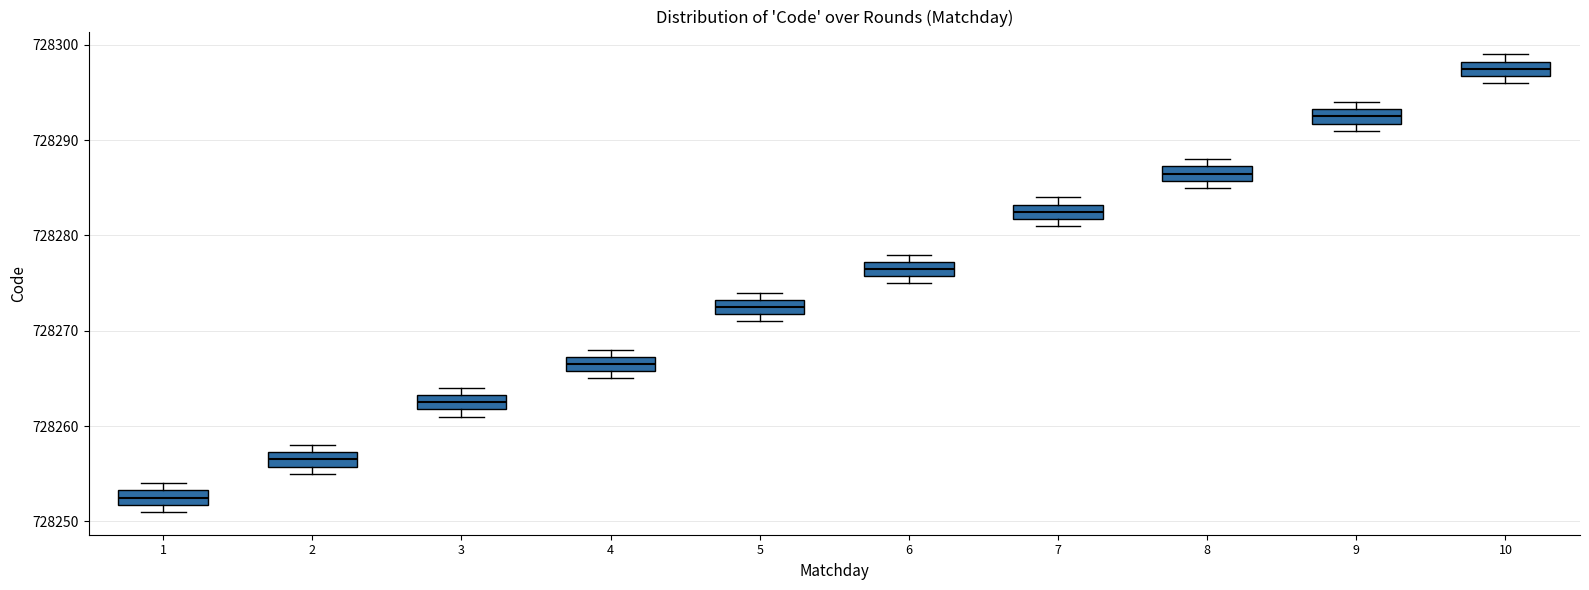

Reading left to right, transcribe this box plot: for each box, give where its median line is, the range the box spans, and where its two whiskers end, as read against the y-axis. The values are not printed on the chart, so give them approximately, as read against the axis.

1: median 728253 (inside the box), box 728252 to 728253, whiskers 728251 to 728254
2: median 728257 (inside the box), box 728256 to 728257, whiskers 728255 to 728258
3: median 728263 (inside the box), box 728262 to 728263, whiskers 728261 to 728264
4: median 728267 (inside the box), box 728266 to 728267, whiskers 728265 to 728268
5: median 728273 (inside the box), box 728272 to 728273, whiskers 728271 to 728274
6: median 728277 (inside the box), box 728276 to 728277, whiskers 728275 to 728278
7: median 728283 (inside the box), box 728282 to 728283, whiskers 728281 to 728284
8: median 728287 (inside the box), box 728286 to 728287, whiskers 728285 to 728288
9: median 728293 (inside the box), box 728292 to 728293, whiskers 728291 to 728294
10: median 728298 (inside the box), box 728297 to 728298, whiskers 728296 to 728299